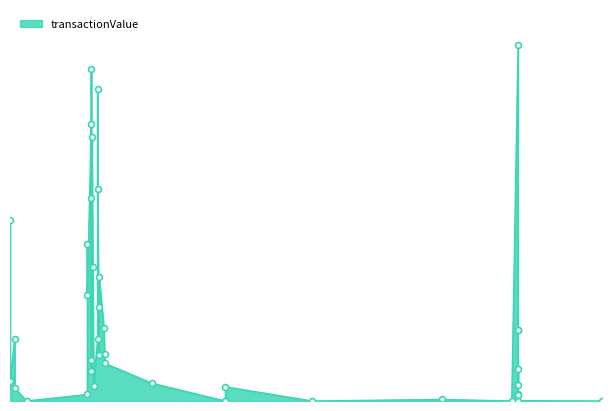

Between 2008-07-31 and 2007-02-07, which is larger?

2007-02-07